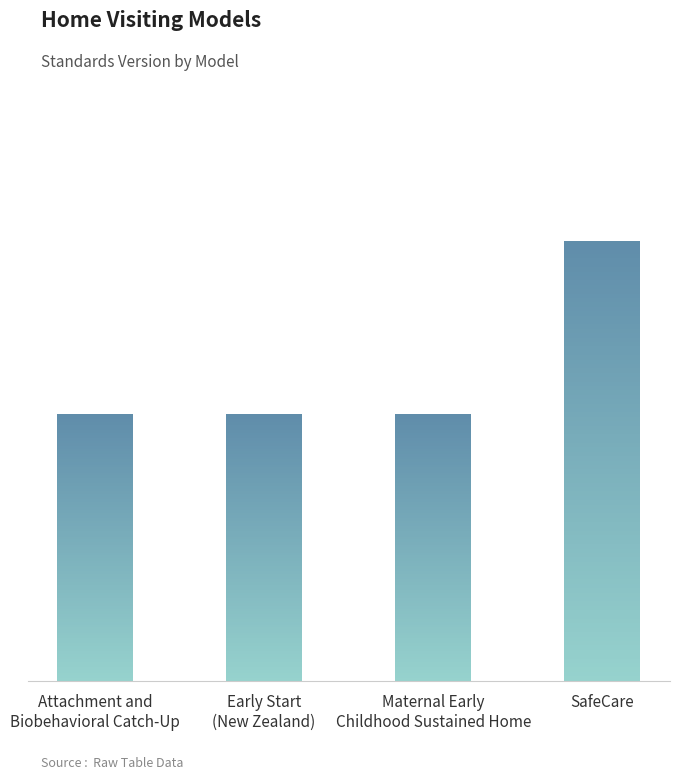

Which label corresponds to the largest value in the chart?

SafeCare